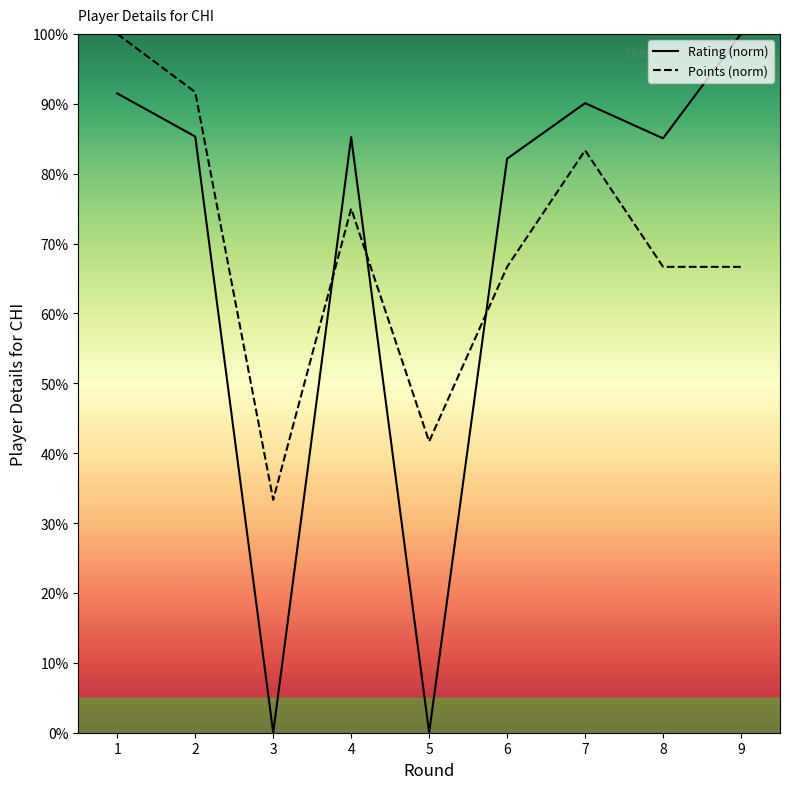

The value of Points at 8 is 66.7. True or false?

True